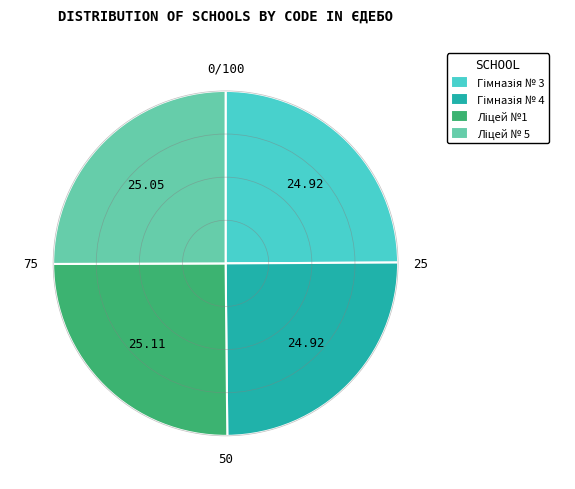

Is there a majority slice in this chart?

No